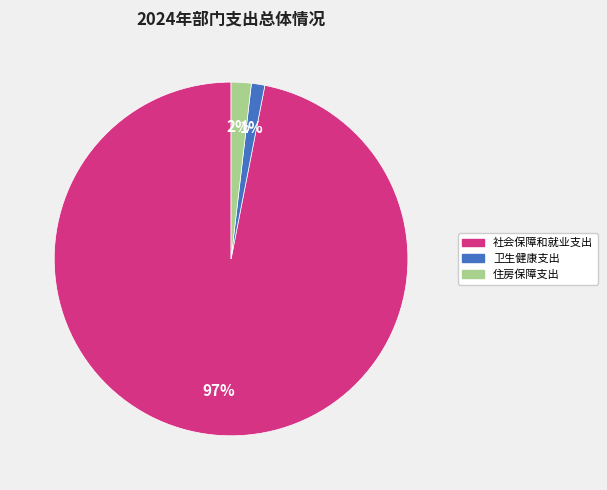

Which category has the smallest portion of the pie?

卫生健康支出